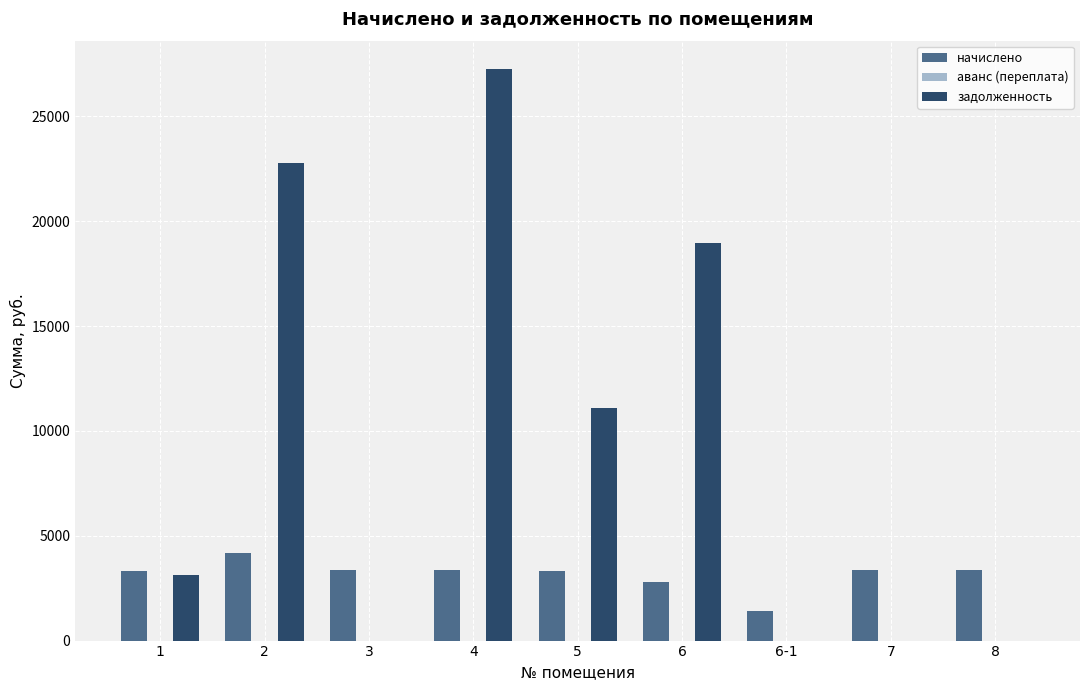

Between 1 and 4, which series saw the biggest shift?

задолженность